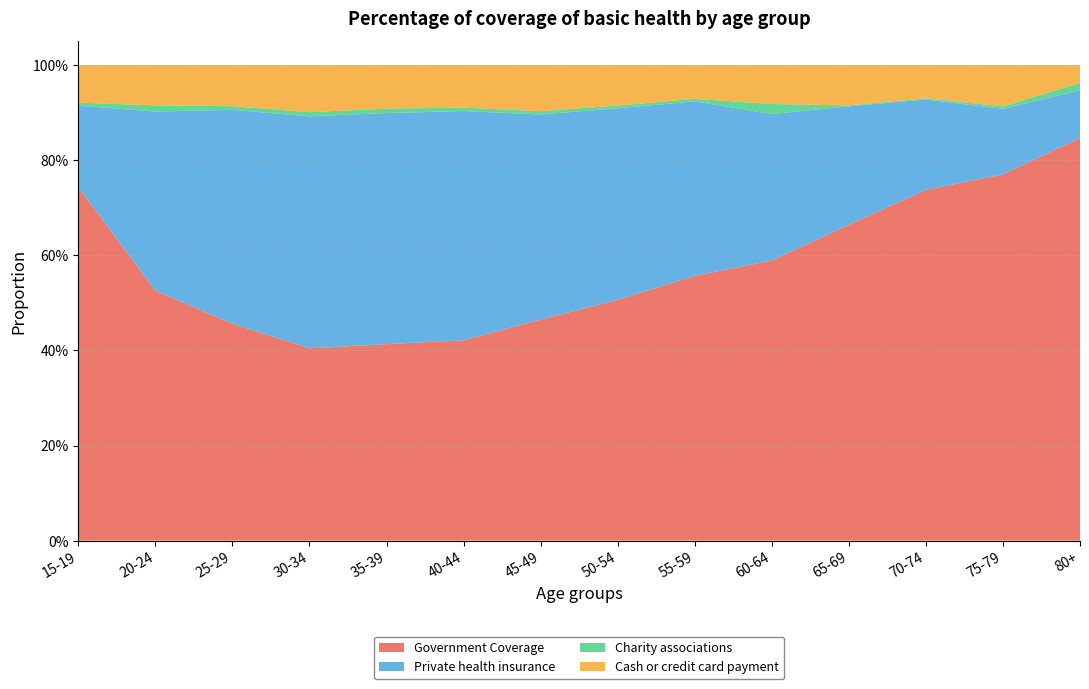

Reading left to right, extract all data points from this chart.

Government Coverage: 0.7	0.5	0.5	0.4	0.4	0.4	0.5	0.5	0.6	0.6	0.7	0.7	0.8	0.8
Private health insurance: 0.2	0.4	0.4	0.5	0.5	0.5	0.4	0.4	0.4	0.3	0.2	0.2	0.1	0.1
Charity associations: 0.0	0.0	0.0	0.0	0.0	0.0	0.0	0.0	0.0	0.0	0.0	0.0	0.0	0.0
Cash or credit card payment: 0.1	0.1	0.1	0.1	0.1	0.1	0.1	0.1	0.1	0.1	0.1	0.1	0.1	0.0